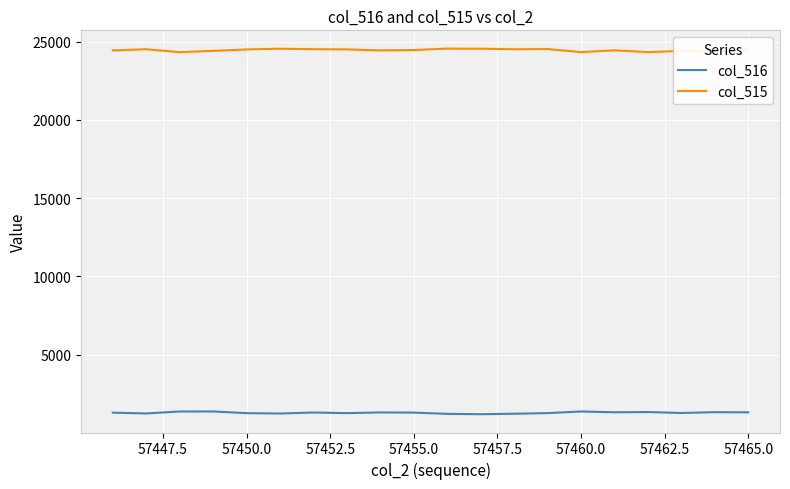

What is the smallest value displayed?

1192